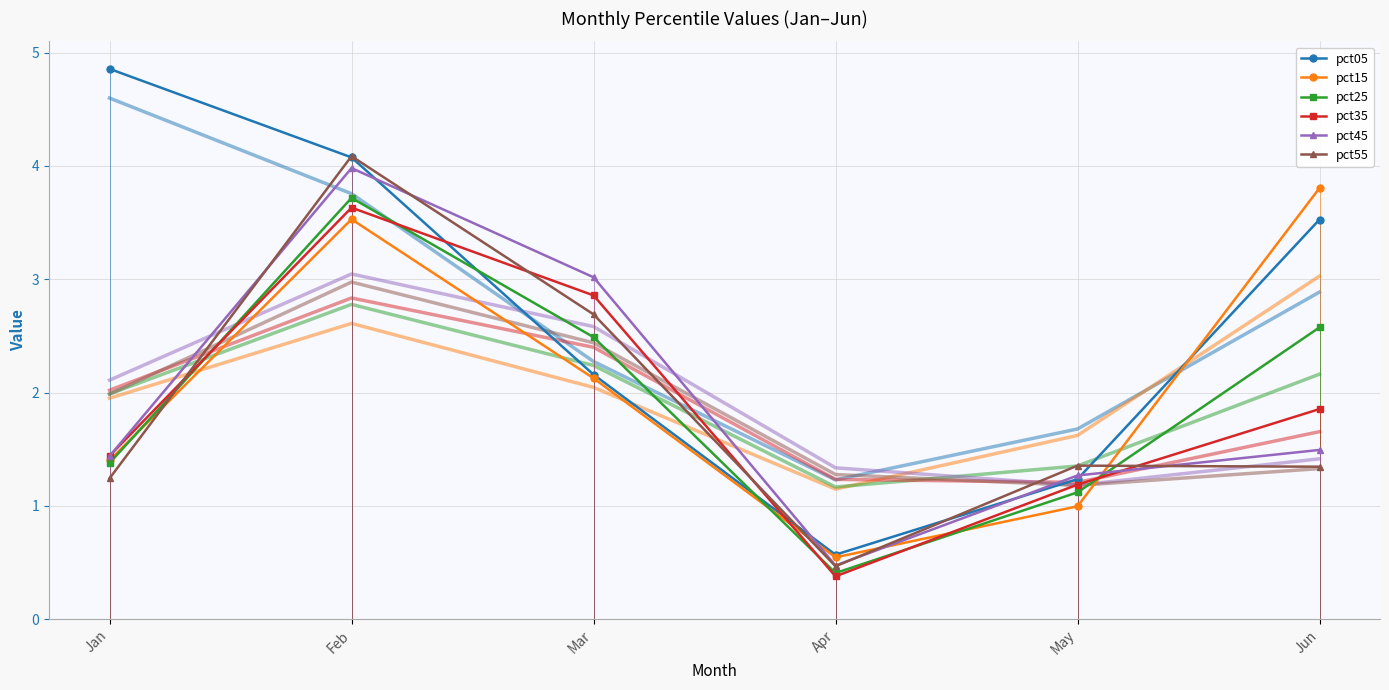

How many interior local peaks does the pct35 series have?

1